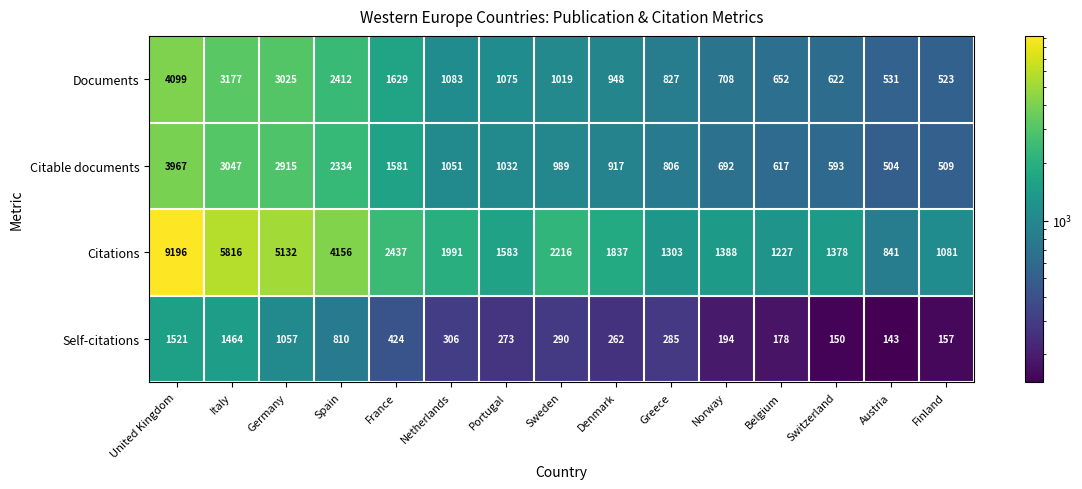

Rank the categories by Citations value from highest to lowest.

United Kingdom, Italy, Germany, Spain, France, Sweden, Netherlands, Denmark, Portugal, Norway, Switzerland, Greece, Belgium, Finland, Austria